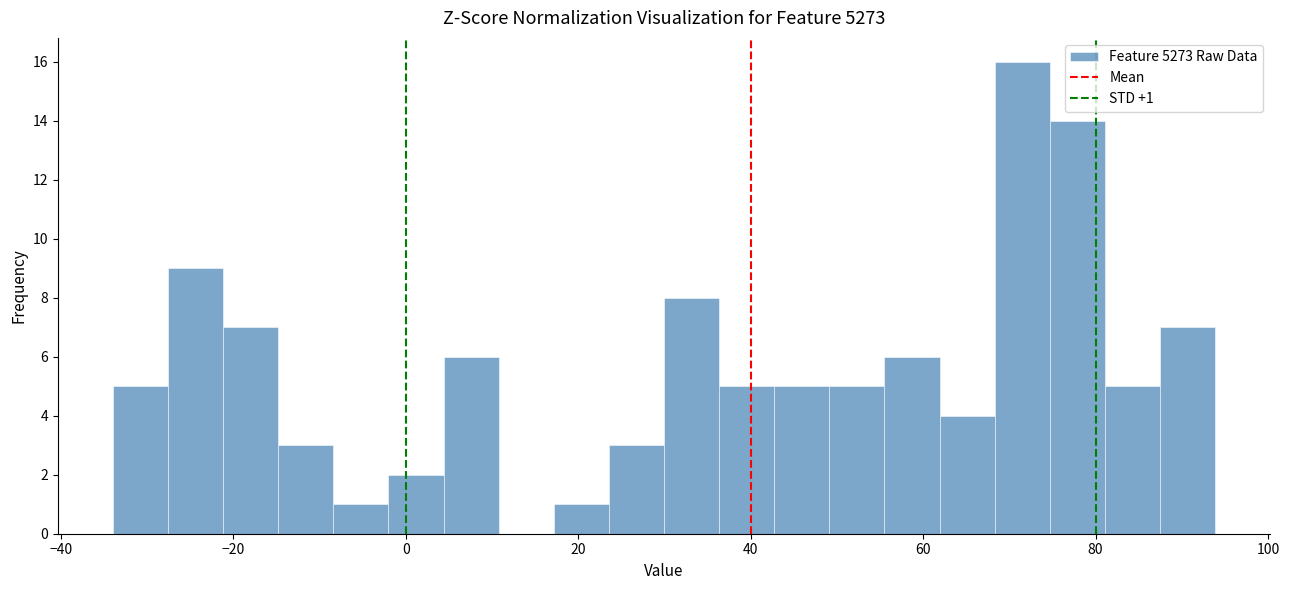

Read against the x-axis, roughly where is the centre of the tallest bar?

72